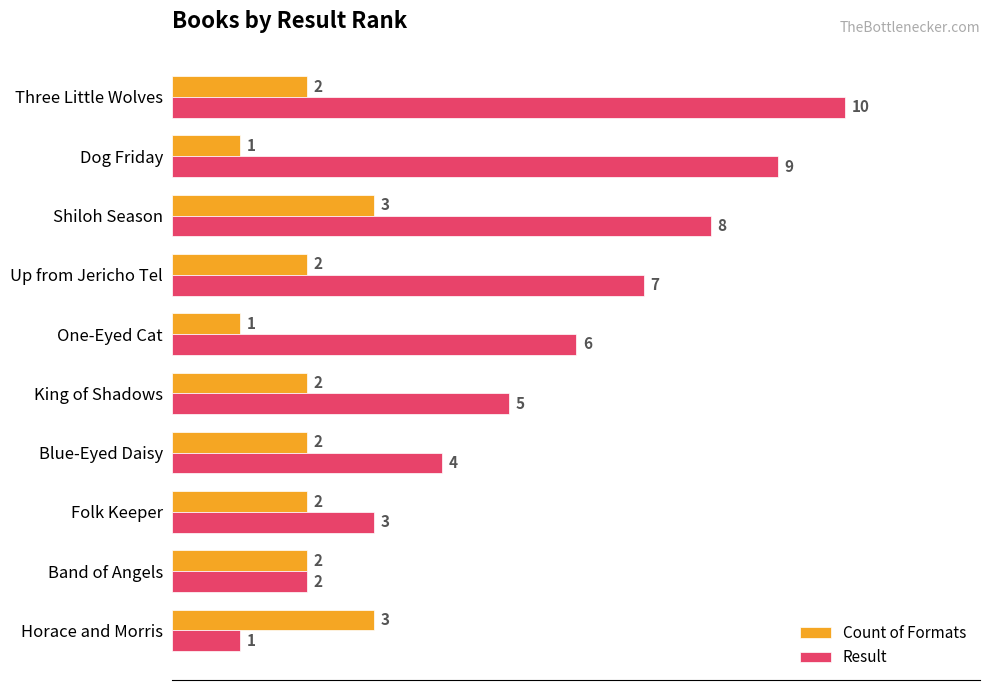

How many Result values are between 3 and 8?

6